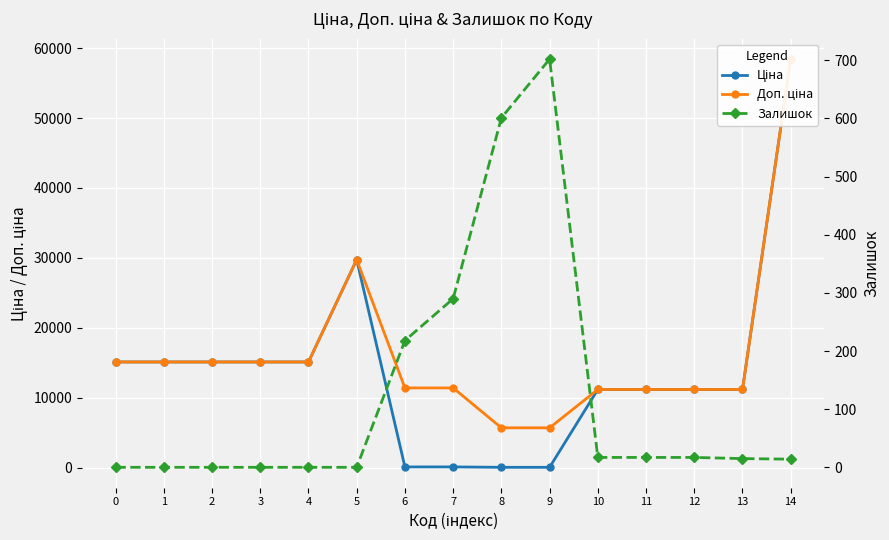

At how many categories does at least one series exceed 35791?

1